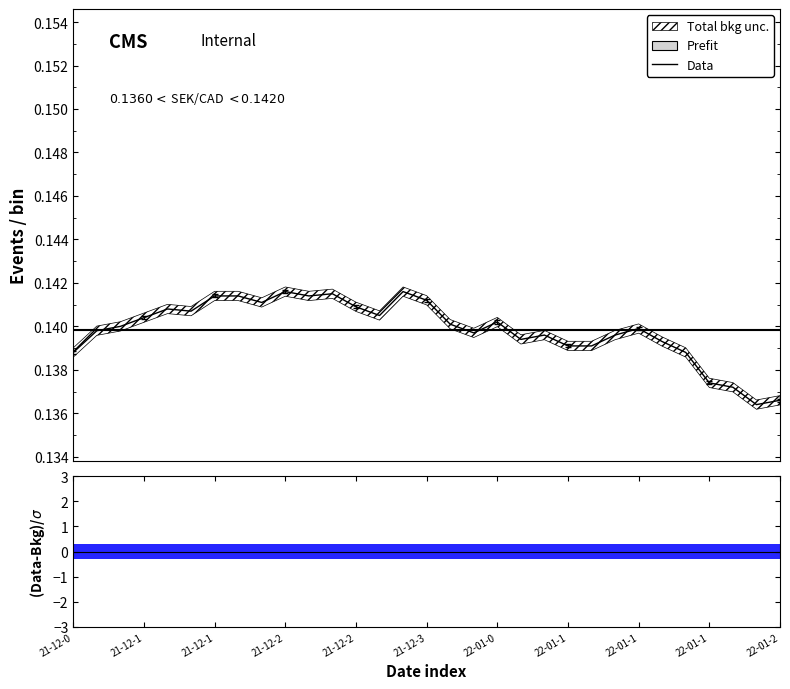

True or false: the data has more than 1 interior local peaks.

True